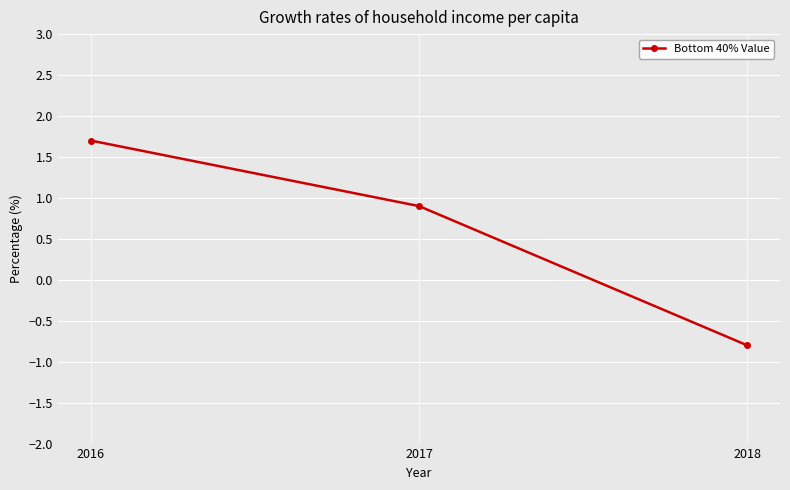

Reading left to right, list all the values displayed in this chart.

2016=1.7	2017=0.9	2018=-0.8